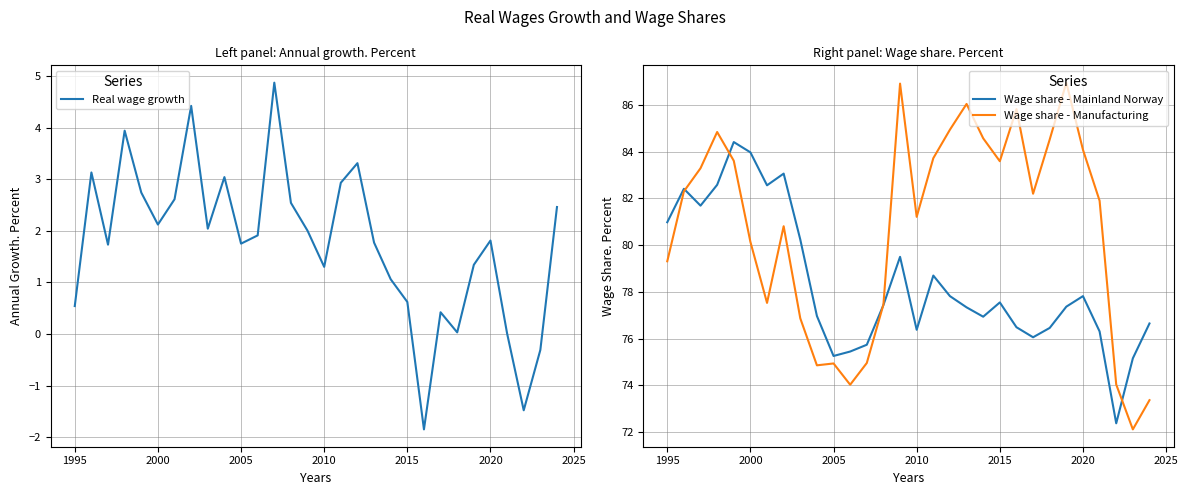

How many data points in Wage share - Manufacturing are less than 82?

15